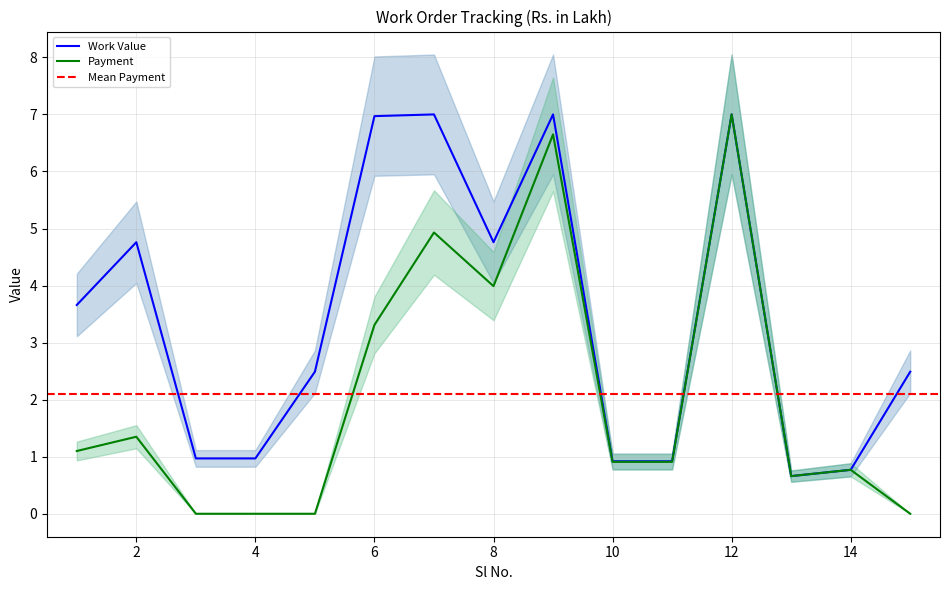

The Payment series shows 1.8 at 2. True or false?

False